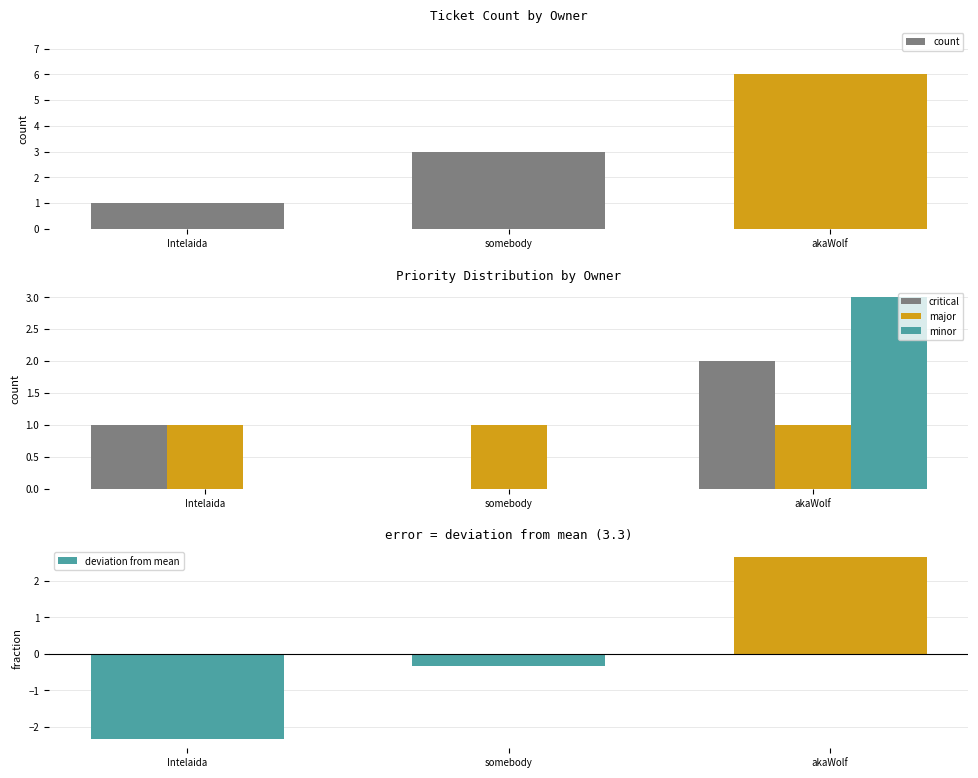

How many groups of bars are there?

3